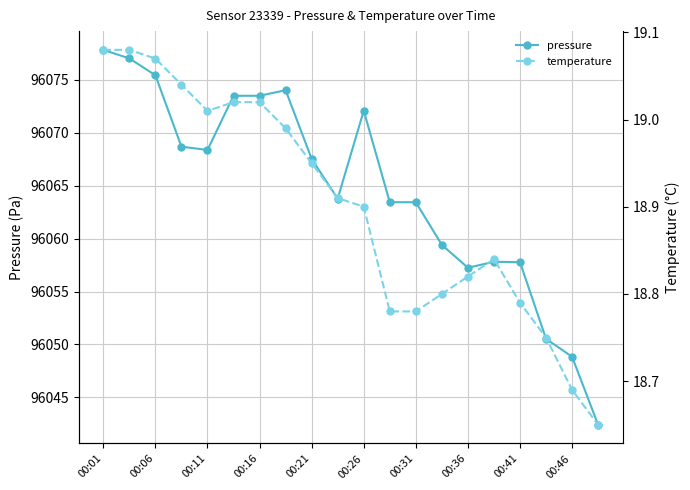

Does the chart have visible grid lines?

Yes